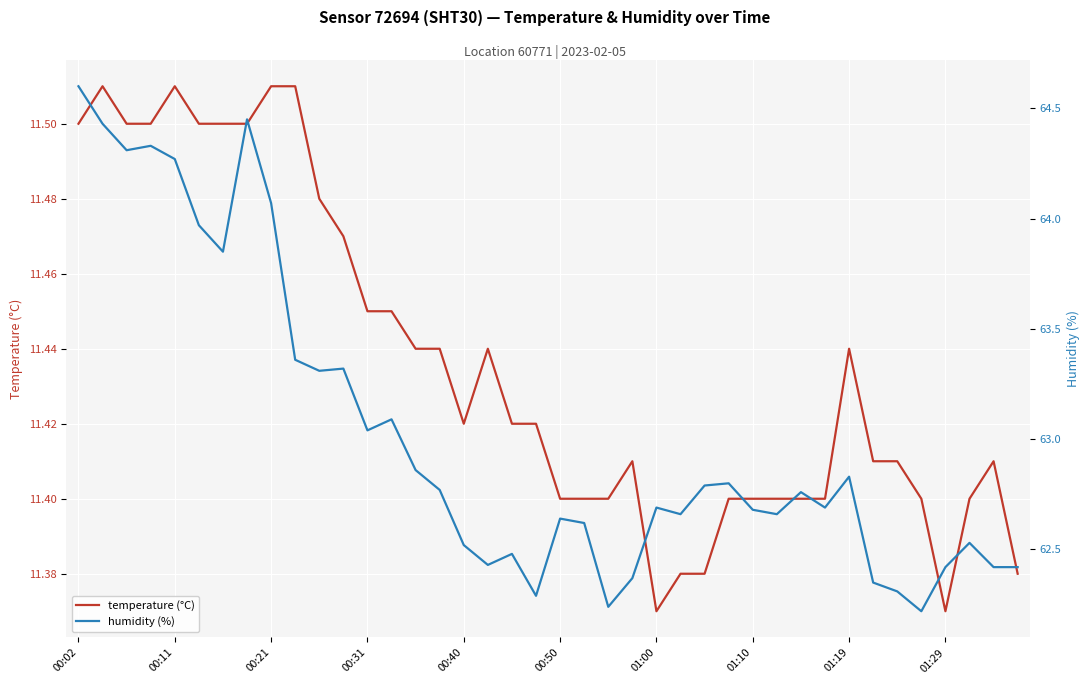

List the series in order of their peak value, lowest first.

temperature (°C), humidity (%)